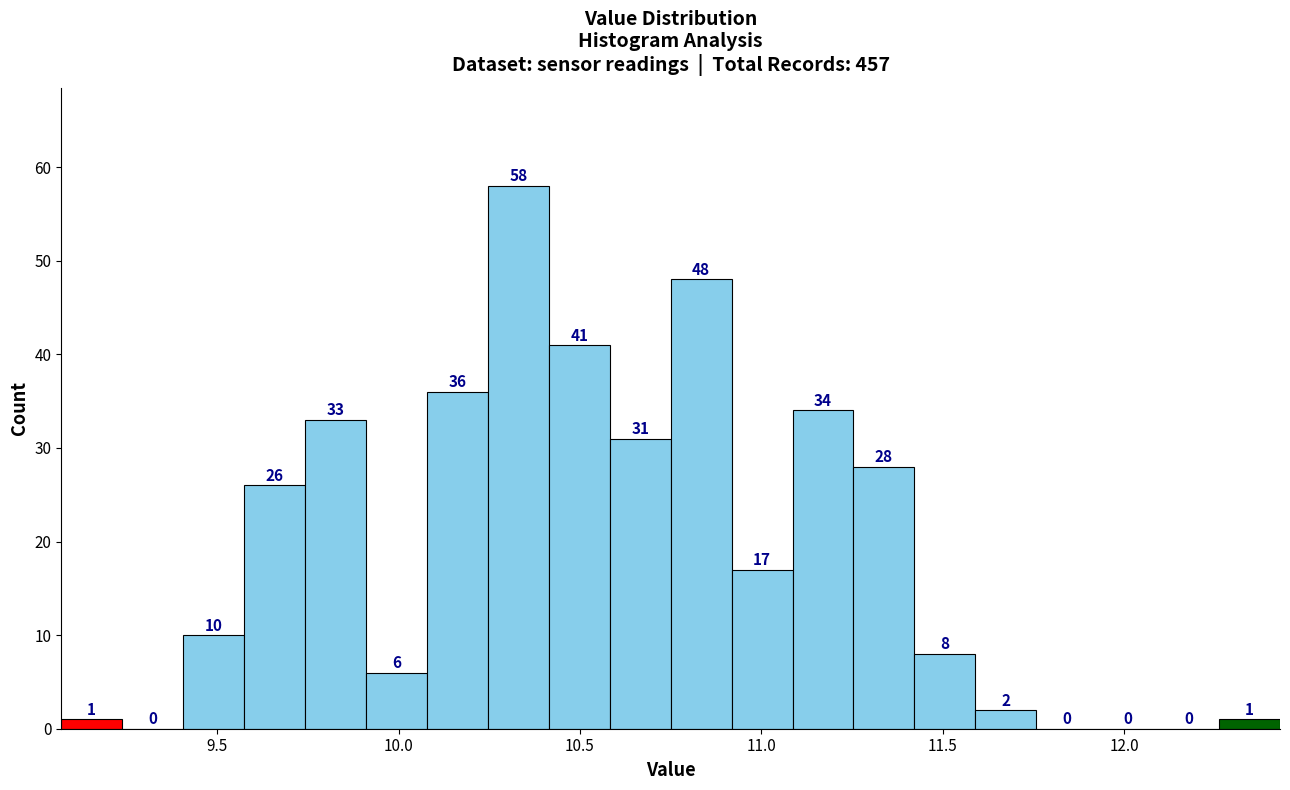

Around what value on the x-axis is the tallest bar? Give the approximate position of its centre, as read against the axis.

10.35